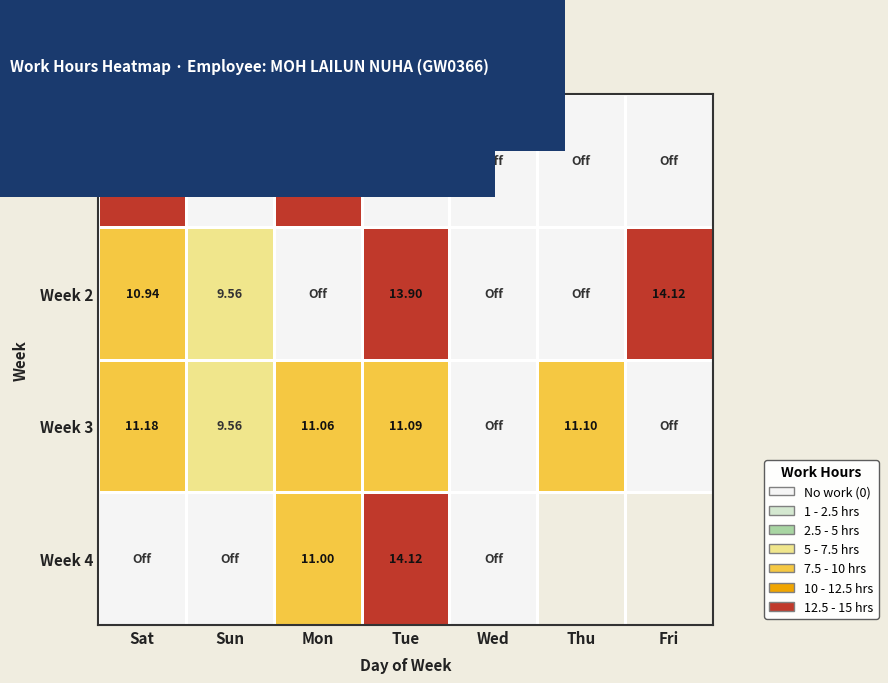

Which series has the largest total across all categories?

Week 3